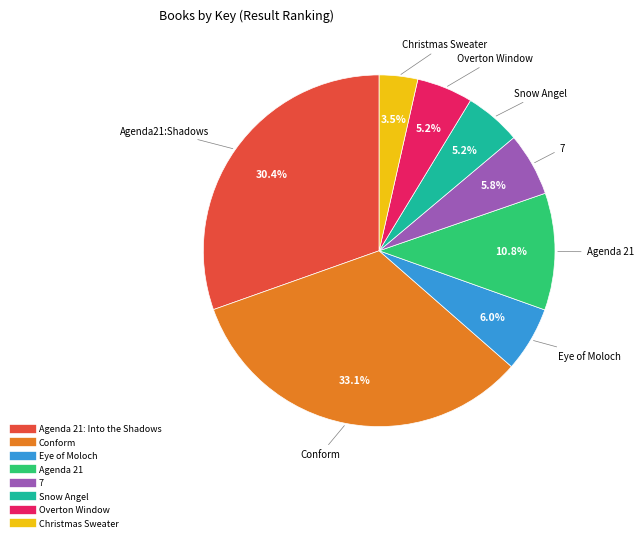

How many segments does this pie chart have?

8